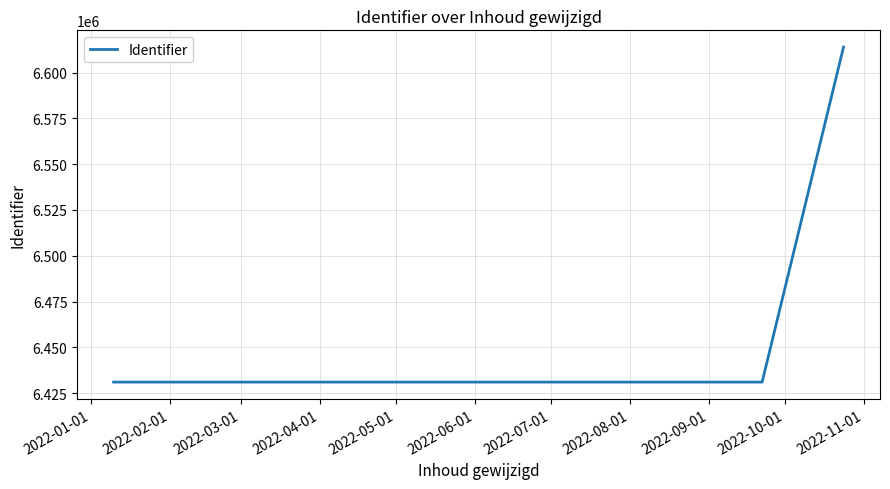

What is the maximum value shown in the chart?

6613901